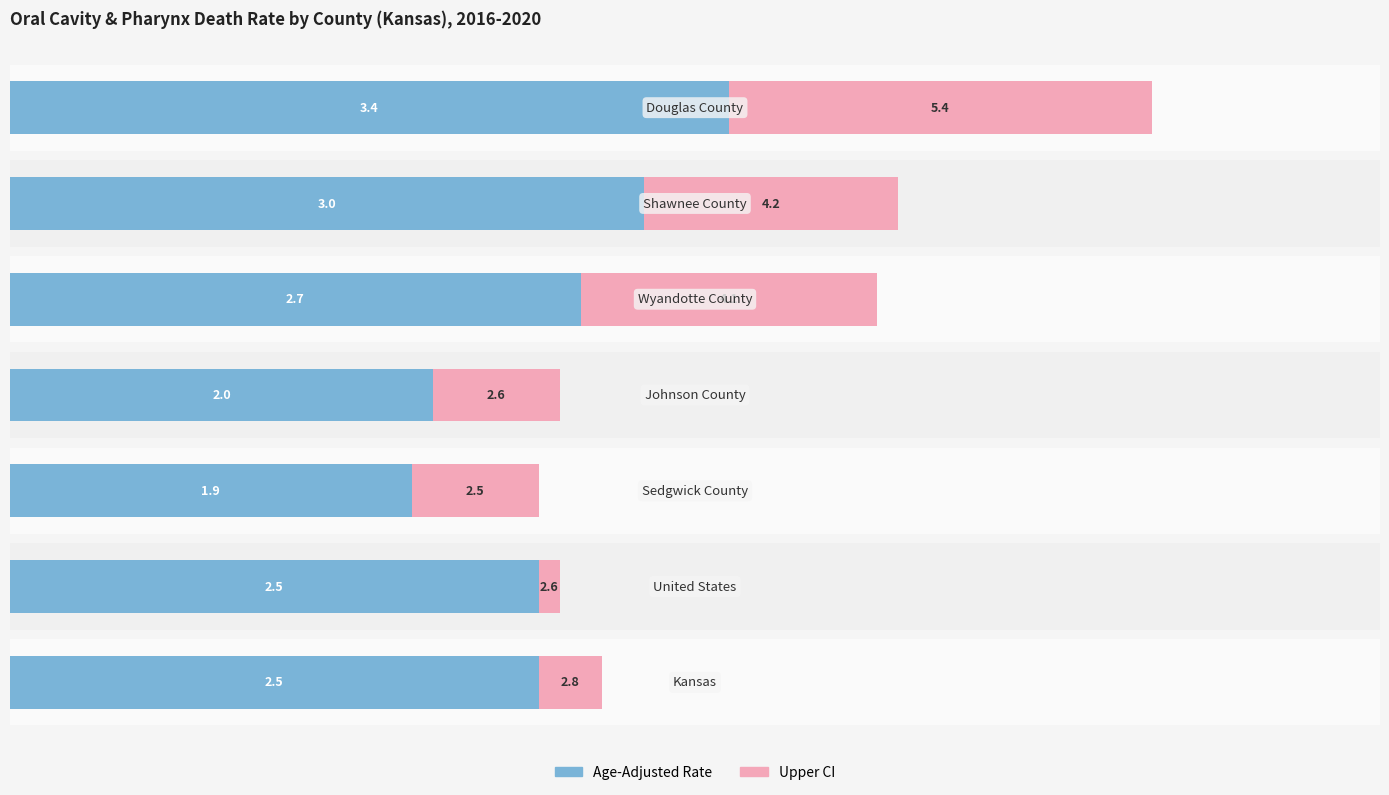

The value of Age-Adjusted Rate at 0 is 0.5. True or false?

False